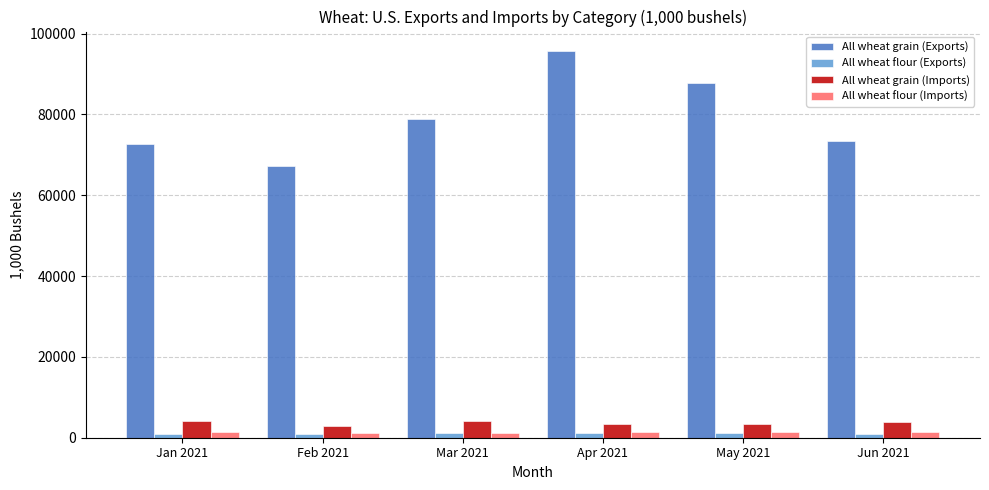

The All wheat flour (Exports) series shows 1099.2 at May 2021. True or false?

True